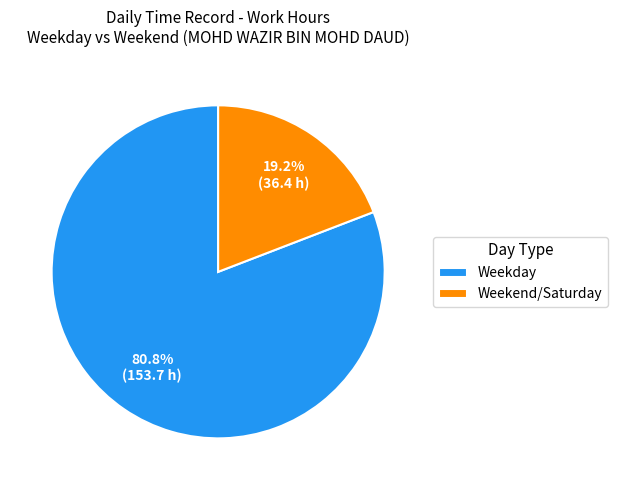

Approximately how many times larger is the value at Weekday compared to Weekend/Saturday?

4.2